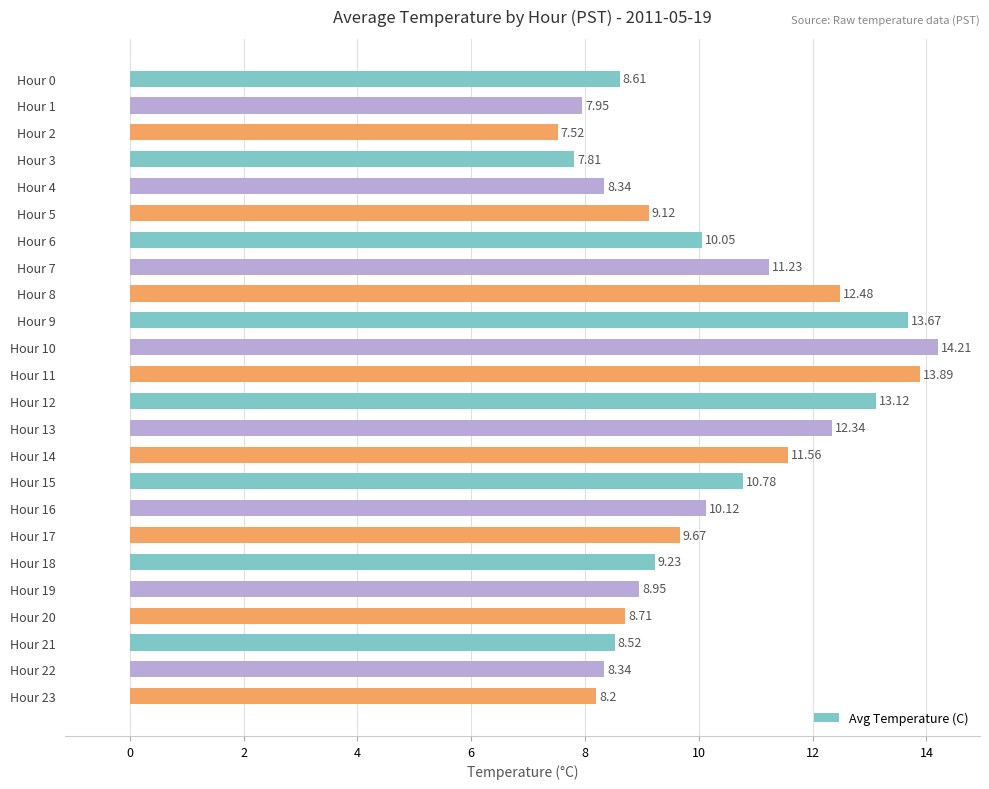

What is the difference between the maximum and minimum values?

6.7